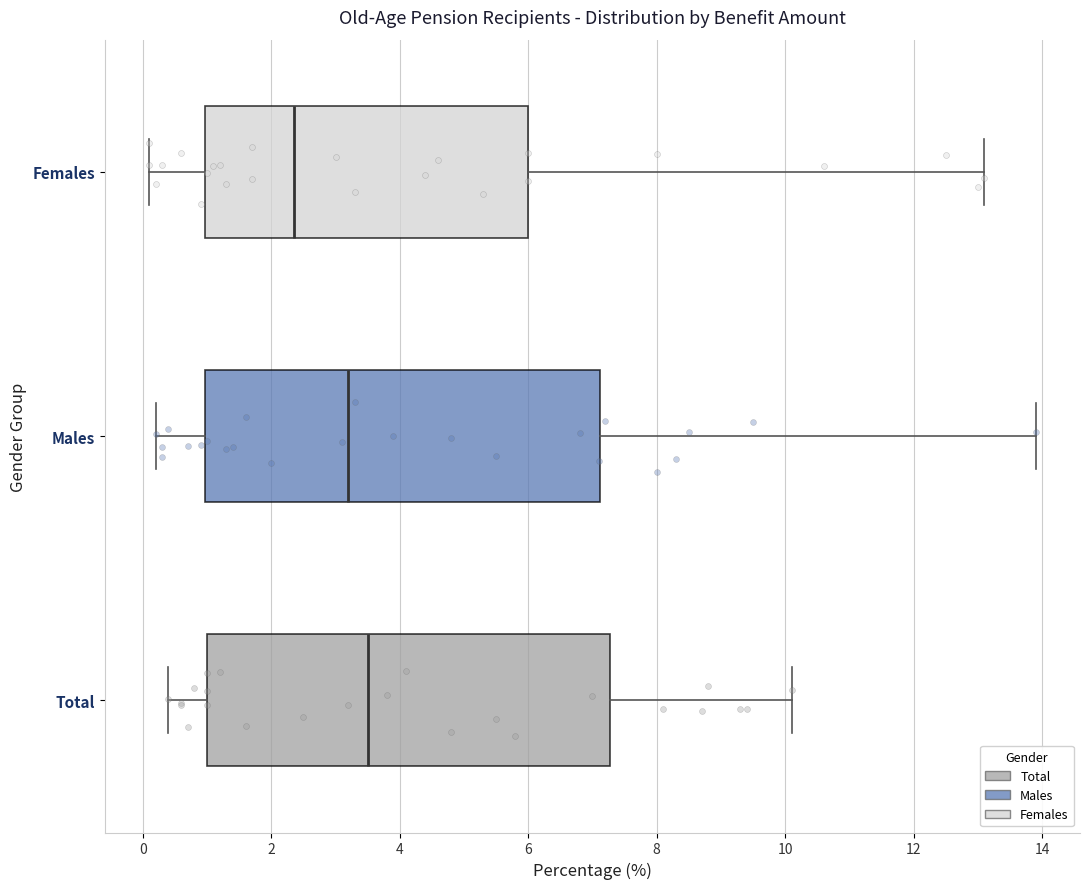

Which box has the furthest to the left median line?

Females